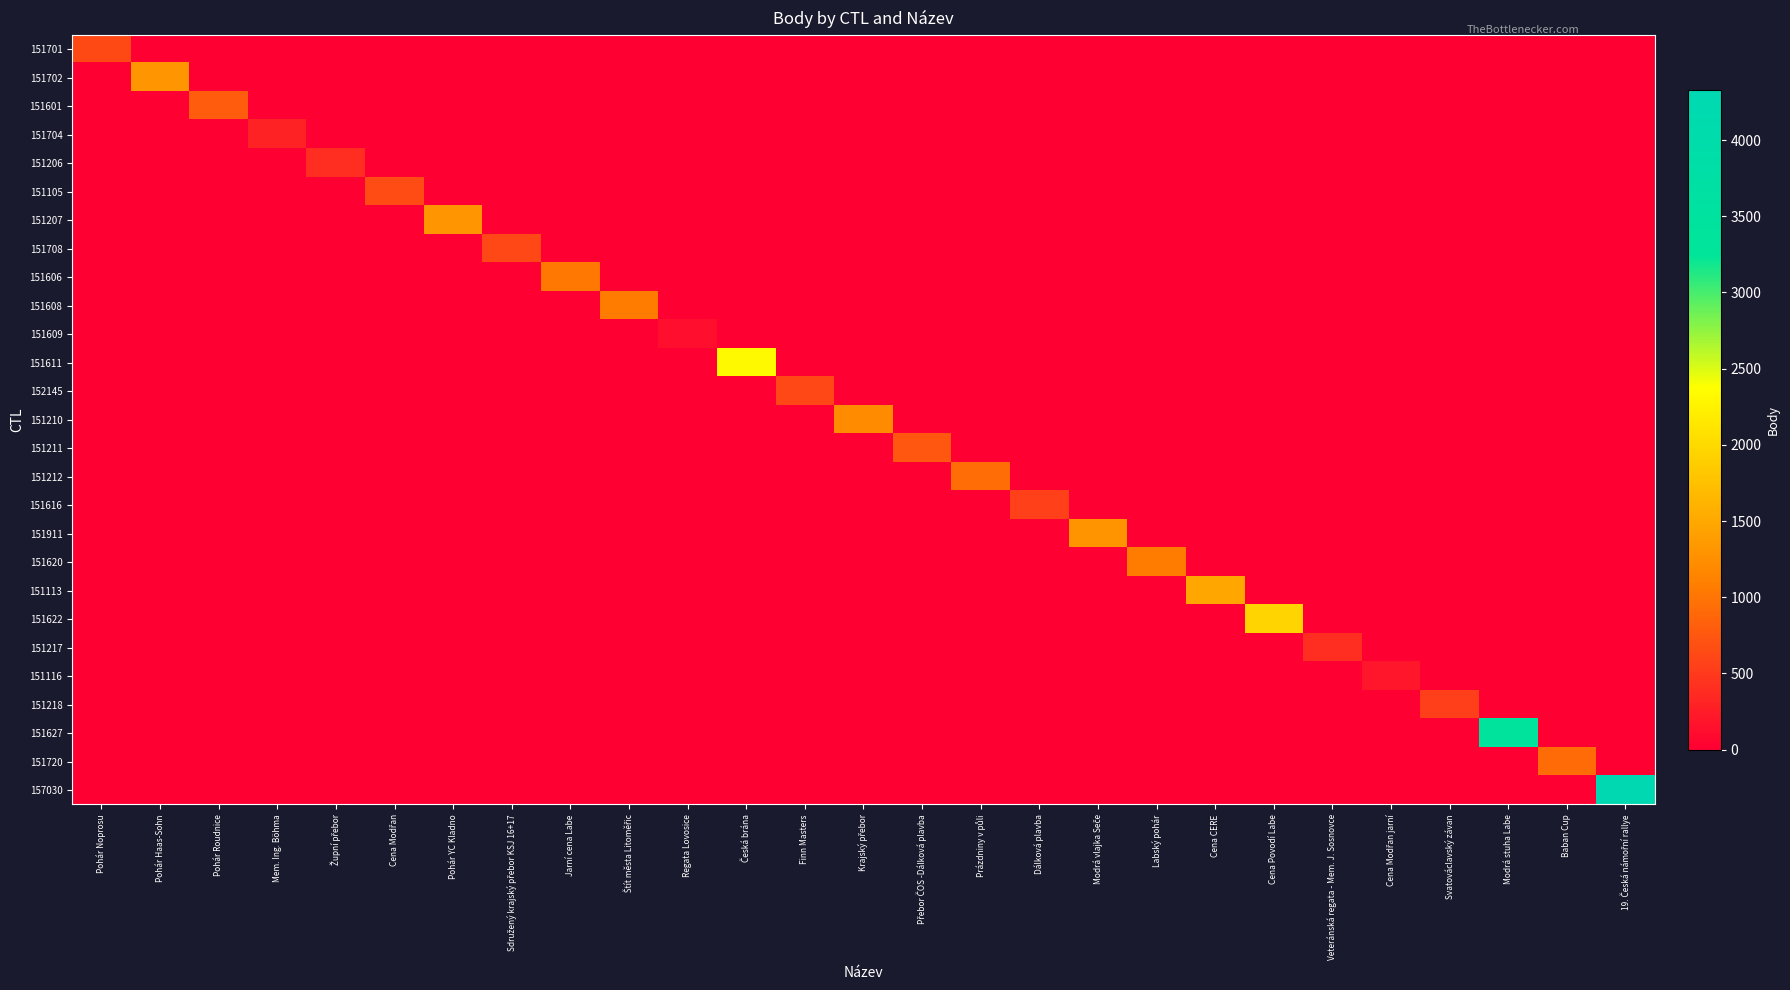

Reading right to left, what are all the values shown in this chart?

151701: 19. Česká námořní rallye=0	Baban Cup=0	Modrá stuha Labe=0	Svatováclavský závan=0	Cena Modřan jarní=0	Veteránská regata - Mem. J. Sosnovce=0	Cena Povodí Labe=0	Cena CERE=0	Labský pohár=0	Modrá vlajka Seče=0	Dálková plavba=0	Prázdniny v půli=0	Přebor ČOS -Dálková plavba=0	Krajský přebor=0	Finn Masters=0	Česká brána=0	Regata Lovosice=0	Štít města Litoměřic=0	Jarní cena Labe=0	Sdružený krajský přebor KSJ 16+17=0	Pohár YC Kladno=0	Cena Modřan=0	Župní přebor=0	Mem. Ing. Böhma=0	Pohár Roudnice=0	Pohár Haas-Sohn=0	Pohár Noprosu=630
151702: 19. Česká námořní rallye=0	Baban Cup=0	Modrá stuha Labe=0	Svatováclavský závan=0	Cena Modřan jarní=0	Veteránská regata - Mem. J. Sosnovce=0	Cena Povodí Labe=0	Cena CERE=0	Labský pohár=0	Modrá vlajka Seče=0	Dálková plavba=0	Prázdniny v půli=0	Přebor ČOS -Dálková plavba=0	Krajský přebor=0	Finn Masters=0	Česká brána=0	Regata Lovosice=0	Štít města Litoměřic=0	Jarní cena Labe=0	Sdružený krajský přebor KSJ 16+17=0	Pohár YC Kladno=0	Cena Modřan=0	Župní přebor=0	Mem. Ing. Böhma=0	Pohár Roudnice=0	Pohár Haas-Sohn=1317	Pohár Noprosu=0
151601: 19. Česká námořní rallye=0	Baban Cup=0	Modrá stuha Labe=0	Svatováclavský závan=0	Cena Modřan jarní=0	Veteránská regata - Mem. J. Sosnovce=0	Cena Povodí Labe=0	Cena CERE=0	Labský pohár=0	Modrá vlajka Seče=0	Dálková plavba=0	Prázdniny v půli=0	Přebor ČOS -Dálková plavba=0	Krajský přebor=0	Finn Masters=0	Česká brána=0	Regata Lovosice=0	Štít města Litoměřic=0	Jarní cena Labe=0	Sdružený krajský přebor KSJ 16+17=0	Pohár YC Kladno=0	Cena Modřan=0	Župní přebor=0	Mem. Ing. Böhma=0	Pohár Roudnice=782	Pohár Haas-Sohn=0	Pohár Noprosu=0
151704: 19. Česká námořní rallye=0	Baban Cup=0	Modrá stuha Labe=0	Svatováclavský závan=0	Cena Modřan jarní=0	Veteránská regata - Mem. J. Sosnovce=0	Cena Povodí Labe=0	Cena CERE=0	Labský pohár=0	Modrá vlajka Seče=0	Dálková plavba=0	Prázdniny v půli=0	Přebor ČOS -Dálková plavba=0	Krajský přebor=0	Finn Masters=0	Česká brána=0	Regata Lovosice=0	Štít města Litoměřic=0	Jarní cena Labe=0	Sdružený krajský přebor KSJ 16+17=0	Pohár YC Kladno=0	Cena Modřan=0	Župní přebor=0	Mem. Ing. Böhma=304	Pohár Roudnice=0	Pohár Haas-Sohn=0	Pohár Noprosu=0
151206: 19. Česká námořní rallye=0	Baban Cup=0	Modrá stuha Labe=0	Svatováclavský závan=0	Cena Modřan jarní=0	Veteránská regata - Mem. J. Sosnovce=0	Cena Povodí Labe=0	Cena CERE=0	Labský pohár=0	Modrá vlajka Seče=0	Dálková plavba=0	Prázdniny v půli=0	Přebor ČOS -Dálková plavba=0	Krajský přebor=0	Finn Masters=0	Česká brána=0	Regata Lovosice=0	Štít města Litoměřic=0	Jarní cena Labe=0	Sdružený krajský přebor KSJ 16+17=0	Pohár YC Kladno=0	Cena Modřan=0	Župní přebor=396	Mem. Ing. Böhma=0	Pohár Roudnice=0	Pohár Haas-Sohn=0	Pohár Noprosu=0
151105: 19. Česká námořní rallye=0	Baban Cup=0	Modrá stuha Labe=0	Svatováclavský závan=0	Cena Modřan jarní=0	Veteránská regata - Mem. J. Sosnovce=0	Cena Povodí Labe=0	Cena CERE=0	Labský pohár=0	Modrá vlajka Seče=0	Dálková plavba=0	Prázdniny v půli=0	Přebor ČOS -Dálková plavba=0	Krajský přebor=0	Finn Masters=0	Česká brána=0	Regata Lovosice=0	Štít města Litoměřic=0	Jarní cena Labe=0	Sdružený krajský přebor KSJ 16+17=0	Pohár YC Kladno=0	Cena Modřan=646	Župní přebor=0	Mem. Ing. Böhma=0	Pohár Roudnice=0	Pohár Haas-Sohn=0	Pohár Noprosu=0
151207: 19. Česká námořní rallye=0	Baban Cup=0	Modrá stuha Labe=0	Svatováclavský závan=0	Cena Modřan jarní=0	Veteránská regata - Mem. J. Sosnovce=0	Cena Povodí Labe=0	Cena CERE=0	Labský pohár=0	Modrá vlajka Seče=0	Dálková plavba=0	Prázdniny v půli=0	Přebor ČOS -Dálková plavba=0	Krajský přebor=0	Finn Masters=0	Česká brána=0	Regata Lovosice=0	Štít města Litoměřic=0	Jarní cena Labe=0	Sdružený krajský přebor KSJ 16+17=0	Pohár YC Kladno=1310	Cena Modřan=0	Župní přebor=0	Mem. Ing. Böhma=0	Pohár Roudnice=0	Pohár Haas-Sohn=0	Pohár Noprosu=0
151708: 19. Česká námořní rallye=0	Baban Cup=0	Modrá stuha Labe=0	Svatováclavský závan=0	Cena Modřan jarní=0	Veteránská regata - Mem. J. Sosnovce=0	Cena Povodí Labe=0	Cena CERE=0	Labský pohár=0	Modrá vlajka Seče=0	Dálková plavba=0	Prázdniny v půli=0	Přebor ČOS -Dálková plavba=0	Krajský přebor=0	Finn Masters=0	Česká brána=0	Regata Lovosice=0	Štít města Litoměřic=0	Jarní cena Labe=0	Sdružený krajský přebor KSJ 16+17=609	Pohár YC Kladno=0	Cena Modřan=0	Župní přebor=0	Mem. Ing. Böhma=0	Pohár Roudnice=0	Pohár Haas-Sohn=0	Pohár Noprosu=0
151606: 19. Česká námořní rallye=0	Baban Cup=0	Modrá stuha Labe=0	Svatováclavský závan=0	Cena Modřan jarní=0	Veteránská regata - Mem. J. Sosnovce=0	Cena Povodí Labe=0	Cena CERE=0	Labský pohár=0	Modrá vlajka Seče=0	Dálková plavba=0	Prázdniny v půli=0	Přebor ČOS -Dálková plavba=0	Krajský přebor=0	Finn Masters=0	Česká brána=0	Regata Lovosice=0	Štít města Litoměřic=0	Jarní cena Labe=1032	Sdružený krajský přebor KSJ 16+17=0	Pohár YC Kladno=0	Cena Modřan=0	Župní přebor=0	Mem. Ing. Böhma=0	Pohár Roudnice=0	Pohár Haas-Sohn=0	Pohár Noprosu=0
151608: 19. Česká námořní rallye=0	Baban Cup=0	Modrá stuha Labe=0	Svatováclavský závan=0	Cena Modřan jarní=0	Veteránská regata - Mem. J. Sosnovce=0	Cena Povodí Labe=0	Cena CERE=0	Labský pohár=0	Modrá vlajka Seče=0	Dálková plavba=0	Prázdniny v půli=0	Přebor ČOS -Dálková plavba=0	Krajský přebor=0	Finn Masters=0	Česká brána=0	Regata Lovosice=0	Štít města Litoměřic=1054	Jarní cena Labe=0	Sdružený krajský přebor KSJ 16+17=0	Pohár YC Kladno=0	Cena Modřan=0	Župní přebor=0	Mem. Ing. Böhma=0	Pohár Roudnice=0	Pohár Haas-Sohn=0	Pohár Noprosu=0
151609: 19. Česká námořní rallye=0	Baban Cup=0	Modrá stuha Labe=0	Svatováclavský závan=0	Cena Modřan jarní=0	Veteránská regata - Mem. J. Sosnovce=0	Cena Povodí Labe=0	Cena CERE=0	Labský pohár=0	Modrá vlajka Seče=0	Dálková plavba=0	Prázdniny v půli=0	Přebor ČOS -Dálková plavba=0	Krajský přebor=0	Finn Masters=0	Česká brána=0	Regata Lovosice=131	Štít města Litoměřic=0	Jarní cena Labe=0	Sdružený krajský přebor KSJ 16+17=0	Pohár YC Kladno=0	Cena Modřan=0	Župní přebor=0	Mem. Ing. Böhma=0	Pohár Roudnice=0	Pohár Haas-Sohn=0	Pohár Noprosu=0
151611: 19. Česká námořní rallye=0	Baban Cup=0	Modrá stuha Labe=0	Svatováclavský závan=0	Cena Modřan jarní=0	Veteránská regata - Mem. J. Sosnovce=0	Cena Povodí Labe=0	Cena CERE=0	Labský pohár=0	Modrá vlajka Seče=0	Dálková plavba=0	Prázdniny v půli=0	Přebor ČOS -Dálková plavba=0	Krajský přebor=0	Finn Masters=0	Česká brána=2333	Regata Lovosice=0	Štít města Litoměřic=0	Jarní cena Labe=0	Sdružený krajský přebor KSJ 16+17=0	Pohár YC Kladno=0	Cena Modřan=0	Župní přebor=0	Mem. Ing. Böhma=0	Pohár Roudnice=0	Pohár Haas-Sohn=0	Pohár Noprosu=0
152145: 19. Česká námořní rallye=0	Baban Cup=0	Modrá stuha Labe=0	Svatováclavský závan=0	Cena Modřan jarní=0	Veteránská regata - Mem. J. Sosnovce=0	Cena Povodí Labe=0	Cena CERE=0	Labský pohár=0	Modrá vlajka Seče=0	Dálková plavba=0	Prázdniny v půli=0	Přebor ČOS -Dálková plavba=0	Krajský přebor=0	Finn Masters=617	Česká brána=0	Regata Lovosice=0	Štít města Litoměřic=0	Jarní cena Labe=0	Sdružený krajský přebor KSJ 16+17=0	Pohár YC Kladno=0	Cena Modřan=0	Župní přebor=0	Mem. Ing. Böhma=0	Pohár Roudnice=0	Pohár Haas-Sohn=0	Pohár Noprosu=0
151210: 19. Česká námořní rallye=0	Baban Cup=0	Modrá stuha Labe=0	Svatováclavský závan=0	Cena Modřan jarní=0	Veteránská regata - Mem. J. Sosnovce=0	Cena Povodí Labe=0	Cena CERE=0	Labský pohár=0	Modrá vlajka Seče=0	Dálková plavba=0	Prázdniny v půli=0	Přebor ČOS -Dálková plavba=0	Krajský přebor=1206	Finn Masters=0	Česká brána=0	Regata Lovosice=0	Štít města Litoměřic=0	Jarní cena Labe=0	Sdružený krajský přebor KSJ 16+17=0	Pohár YC Kladno=0	Cena Modřan=0	Župní přebor=0	Mem. Ing. Böhma=0	Pohár Roudnice=0	Pohár Haas-Sohn=0	Pohár Noprosu=0
151211: 19. Česká námořní rallye=0	Baban Cup=0	Modrá stuha Labe=0	Svatováclavský závan=0	Cena Modřan jarní=0	Veteránská regata - Mem. J. Sosnovce=0	Cena Povodí Labe=0	Cena CERE=0	Labský pohár=0	Modrá vlajka Seče=0	Dálková plavba=0	Prázdniny v půli=0	Přebor ČOS -Dálková plavba=741	Krajský přebor=0	Finn Masters=0	Česká brána=0	Regata Lovosice=0	Štít města Litoměřic=0	Jarní cena Labe=0	Sdružený krajský přebor KSJ 16+17=0	Pohár YC Kladno=0	Cena Modřan=0	Župní přebor=0	Mem. Ing. Böhma=0	Pohár Roudnice=0	Pohár Haas-Sohn=0	Pohár Noprosu=0
151212: 19. Česká námořní rallye=0	Baban Cup=0	Modrá stuha Labe=0	Svatováclavský závan=0	Cena Modřan jarní=0	Veteránská regata - Mem. J. Sosnovce=0	Cena Povodí Labe=0	Cena CERE=0	Labský pohár=0	Modrá vlajka Seče=0	Dálková plavba=0	Prázdniny v půli=938	Přebor ČOS -Dálková plavba=0	Krajský přebor=0	Finn Masters=0	Česká brána=0	Regata Lovosice=0	Štít města Litoměřic=0	Jarní cena Labe=0	Sdružený krajský přebor KSJ 16+17=0	Pohár YC Kladno=0	Cena Modřan=0	Župní přebor=0	Mem. Ing. Böhma=0	Pohár Roudnice=0	Pohár Haas-Sohn=0	Pohár Noprosu=0
151616: 19. Česká námořní rallye=0	Baban Cup=0	Modrá stuha Labe=0	Svatováclavský závan=0	Cena Modřan jarní=0	Veteránská regata - Mem. J. Sosnovce=0	Cena Povodí Labe=0	Cena CERE=0	Labský pohár=0	Modrá vlajka Seče=0	Dálková plavba=554	Prázdniny v půli=0	Přebor ČOS -Dálková plavba=0	Krajský přebor=0	Finn Masters=0	Česká brána=0	Regata Lovosice=0	Štít města Litoměřic=0	Jarní cena Labe=0	Sdružený krajský přebor KSJ 16+17=0	Pohár YC Kladno=0	Cena Modřan=0	Župní přebor=0	Mem. Ing. Böhma=0	Pohár Roudnice=0	Pohár Haas-Sohn=0	Pohár Noprosu=0
151911: 19. Česká námořní rallye=0	Baban Cup=0	Modrá stuha Labe=0	Svatováclavský závan=0	Cena Modřan jarní=0	Veteránská regata - Mem. J. Sosnovce=0	Cena Povodí Labe=0	Cena CERE=0	Labský pohár=0	Modrá vlajka Seče=1291	Dálková plavba=0	Prázdniny v půli=0	Přebor ČOS -Dálková plavba=0	Krajský přebor=0	Finn Masters=0	Česká brána=0	Regata Lovosice=0	Štít města Litoměřic=0	Jarní cena Labe=0	Sdružený krajský přebor KSJ 16+17=0	Pohár YC Kladno=0	Cena Modřan=0	Župní přebor=0	Mem. Ing. Böhma=0	Pohár Roudnice=0	Pohár Haas-Sohn=0	Pohár Noprosu=0
151620: 19. Česká námořní rallye=0	Baban Cup=0	Modrá stuha Labe=0	Svatováclavský závan=0	Cena Modřan jarní=0	Veteránská regata - Mem. J. Sosnovce=0	Cena Povodí Labe=0	Cena CERE=0	Labský pohár=1054	Modrá vlajka Seče=0	Dálková plavba=0	Prázdniny v půli=0	Přebor ČOS -Dálková plavba=0	Krajský přebor=0	Finn Masters=0	Česká brána=0	Regata Lovosice=0	Štít města Litoměřic=0	Jarní cena Labe=0	Sdružený krajský přebor KSJ 16+17=0	Pohár YC Kladno=0	Cena Modřan=0	Župní přebor=0	Mem. Ing. Böhma=0	Pohár Roudnice=0	Pohár Haas-Sohn=0	Pohár Noprosu=0
151113: 19. Česká námořní rallye=0	Baban Cup=0	Modrá stuha Labe=0	Svatováclavský závan=0	Cena Modřan jarní=0	Veteránská regata - Mem. J. Sosnovce=0	Cena Povodí Labe=0	Cena CERE=1471	Labský pohár=0	Modrá vlajka Seče=0	Dálková plavba=0	Prázdniny v půli=0	Přebor ČOS -Dálková plavba=0	Krajský přebor=0	Finn Masters=0	Česká brána=0	Regata Lovosice=0	Štít města Litoměřic=0	Jarní cena Labe=0	Sdružený krajský přebor KSJ 16+17=0	Pohár YC Kladno=0	Cena Modřan=0	Župní přebor=0	Mem. Ing. Böhma=0	Pohár Roudnice=0	Pohár Haas-Sohn=0	Pohár Noprosu=0
151622: 19. Česká námořní rallye=0	Baban Cup=0	Modrá stuha Labe=0	Svatováclavský závan=0	Cena Modřan jarní=0	Veteránská regata - Mem. J. Sosnovce=0	Cena Povodí Labe=1952	Cena CERE=0	Labský pohár=0	Modrá vlajka Seče=0	Dálková plavba=0	Prázdniny v půli=0	Přebor ČOS -Dálková plavba=0	Krajský přebor=0	Finn Masters=0	Česká brána=0	Regata Lovosice=0	Štít města Litoměřic=0	Jarní cena Labe=0	Sdružený krajský přebor KSJ 16+17=0	Pohár YC Kladno=0	Cena Modřan=0	Župní přebor=0	Mem. Ing. Böhma=0	Pohár Roudnice=0	Pohár Haas-Sohn=0	Pohár Noprosu=0
151217: 19. Česká námořní rallye=0	Baban Cup=0	Modrá stuha Labe=0	Svatováclavský závan=0	Cena Modřan jarní=0	Veteránská regata - Mem. J. Sosnovce=396	Cena Povodí Labe=0	Cena CERE=0	Labský pohár=0	Modrá vlajka Seče=0	Dálková plavba=0	Prázdniny v půli=0	Přebor ČOS -Dálková plavba=0	Krajský přebor=0	Finn Masters=0	Česká brána=0	Regata Lovosice=0	Štít města Litoměřic=0	Jarní cena Labe=0	Sdružený krajský přebor KSJ 16+17=0	Pohár YC Kladno=0	Cena Modřan=0	Župní přebor=0	Mem. Ing. Böhma=0	Pohár Roudnice=0	Pohár Haas-Sohn=0	Pohár Noprosu=0
151116: 19. Česká námořní rallye=0	Baban Cup=0	Modrá stuha Labe=0	Svatováclavský závan=0	Cena Modřan jarní=202	Veteránská regata - Mem. J. Sosnovce=0	Cena Povodí Labe=0	Cena CERE=0	Labský pohár=0	Modrá vlajka Seče=0	Dálková plavba=0	Prázdniny v půli=0	Přebor ČOS -Dálková plavba=0	Krajský přebor=0	Finn Masters=0	Česká brána=0	Regata Lovosice=0	Štít města Litoměřic=0	Jarní cena Labe=0	Sdružený krajský přebor KSJ 16+17=0	Pohár YC Kladno=0	Cena Modřan=0	Župní přebor=0	Mem. Ing. Böhma=0	Pohár Roudnice=0	Pohár Haas-Sohn=0	Pohár Noprosu=0
151218: 19. Česká námořní rallye=0	Baban Cup=0	Modrá stuha Labe=0	Svatováclavský závan=527	Cena Modřan jarní=0	Veteránská regata - Mem. J. Sosnovce=0	Cena Povodí Labe=0	Cena CERE=0	Labský pohár=0	Modrá vlajka Seče=0	Dálková plavba=0	Prázdniny v půli=0	Přebor ČOS -Dálková plavba=0	Krajský přebor=0	Finn Masters=0	Česká brána=0	Regata Lovosice=0	Štít města Litoměřic=0	Jarní cena Labe=0	Sdružený krajský přebor KSJ 16+17=0	Pohár YC Kladno=0	Cena Modřan=0	Župní přebor=0	Mem. Ing. Böhma=0	Pohár Roudnice=0	Pohár Haas-Sohn=0	Pohár Noprosu=0
151627: 19. Česká námořní rallye=0	Baban Cup=0	Modrá stuha Labe=3417	Svatováclavský závan=0	Cena Modřan jarní=0	Veteránská regata - Mem. J. Sosnovce=0	Cena Povodí Labe=0	Cena CERE=0	Labský pohár=0	Modrá vlajka Seče=0	Dálková plavba=0	Prázdniny v půli=0	Přebor ČOS -Dálková plavba=0	Krajský přebor=0	Finn Masters=0	Česká brána=0	Regata Lovosice=0	Štít města Litoměřic=0	Jarní cena Labe=0	Sdružený krajský přebor KSJ 16+17=0	Pohár YC Kladno=0	Cena Modřan=0	Župní přebor=0	Mem. Ing. Böhma=0	Pohár Roudnice=0	Pohár Haas-Sohn=0	Pohár Noprosu=0
151720: 19. Česká námořní rallye=0	Baban Cup=917	Modrá stuha Labe=0	Svatováclavský závan=0	Cena Modřan jarní=0	Veteránská regata - Mem. J. Sosnovce=0	Cena Povodí Labe=0	Cena CERE=0	Labský pohár=0	Modrá vlajka Seče=0	Dálková plavba=0	Prázdniny v půli=0	Přebor ČOS -Dálková plavba=0	Krajský přebor=0	Finn Masters=0	Česká brána=0	Regata Lovosice=0	Štít města Litoměřic=0	Jarní cena Labe=0	Sdružený krajský přebor KSJ 16+17=0	Pohár YC Kladno=0	Cena Modřan=0	Župní přebor=0	Mem. Ing. Böhma=0	Pohár Roudnice=0	Pohár Haas-Sohn=0	Pohár Noprosu=0
157030: 19. Česká námořní rallye=4328	Baban Cup=0	Modrá stuha Labe=0	Svatováclavský závan=0	Cena Modřan jarní=0	Veteránská regata - Mem. J. Sosnovce=0	Cena Povodí Labe=0	Cena CERE=0	Labský pohár=0	Modrá vlajka Seče=0	Dálková plavba=0	Prázdniny v půli=0	Přebor ČOS -Dálková plavba=0	Krajský přebor=0	Finn Masters=0	Česká brána=0	Regata Lovosice=0	Štít města Litoměřic=0	Jarní cena Labe=0	Sdružený krajský přebor KSJ 16+17=0	Pohár YC Kladno=0	Cena Modřan=0	Župní přebor=0	Mem. Ing. Böhma=0	Pohár Roudnice=0	Pohár Haas-Sohn=0	Pohár Noprosu=0